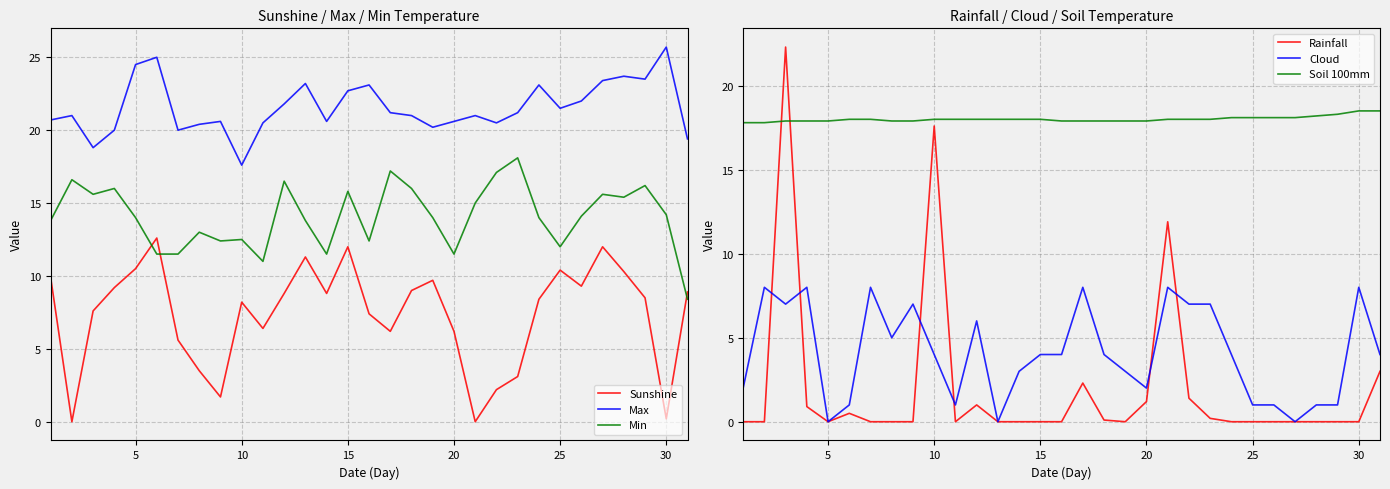

Which category has the lowest value in the Max series?

10